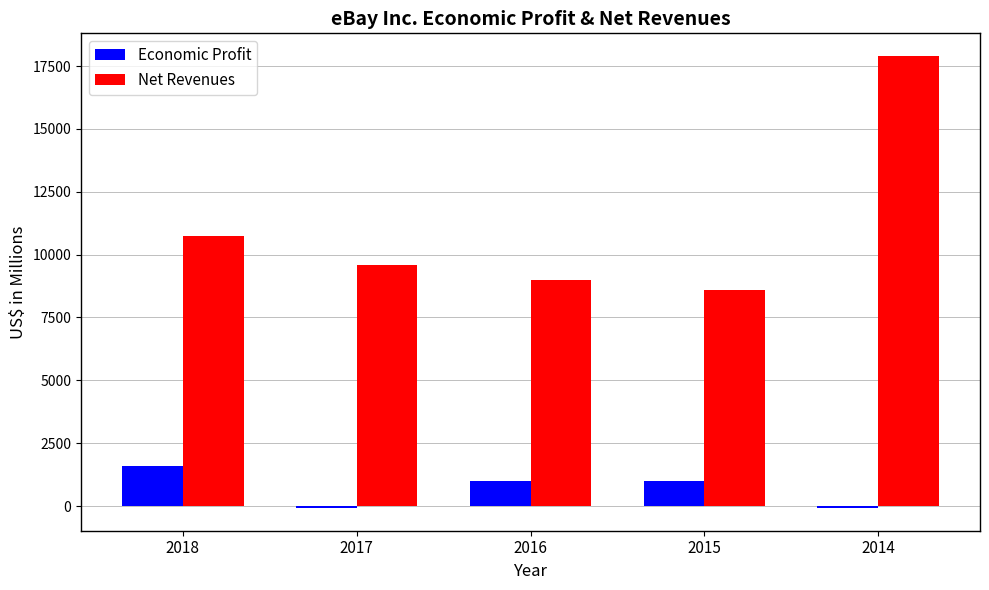

Read the Economic Profit value at 2016.

979